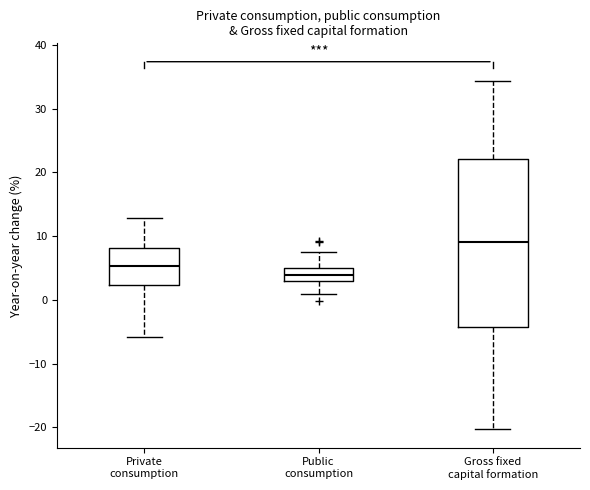

Which box has the highest median line?

Gross fixed capital formation